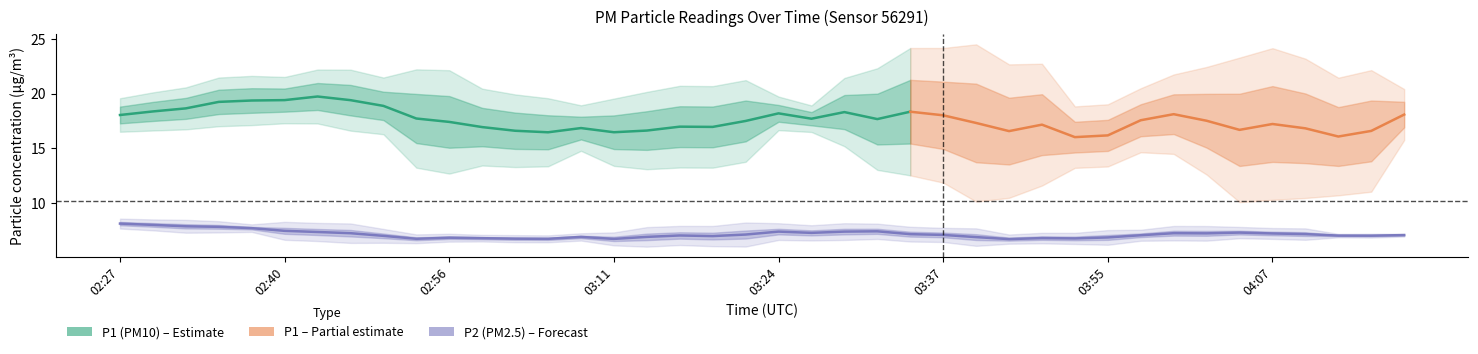

Rank the categories by P2 value from lowest to highest.

03:16, 03:47, 03:01, 02:45, 03:24, 03:57, 03:08, 03:37, 03:39, 03:11, 02:53, 02:56, 04:10, 03:06, 03:49, 04:15, 03:03, 04:07, 03:44, 02:47, 03:55, 04:12, 04:17, 03:21, 03:32, 04:02, 03:14, 02:37, 03:29, 04:00, 02:35, 02:32, 02:42, 03:19, 03:34, 04:05, 03:26, 02:40, 02:27, 02:30